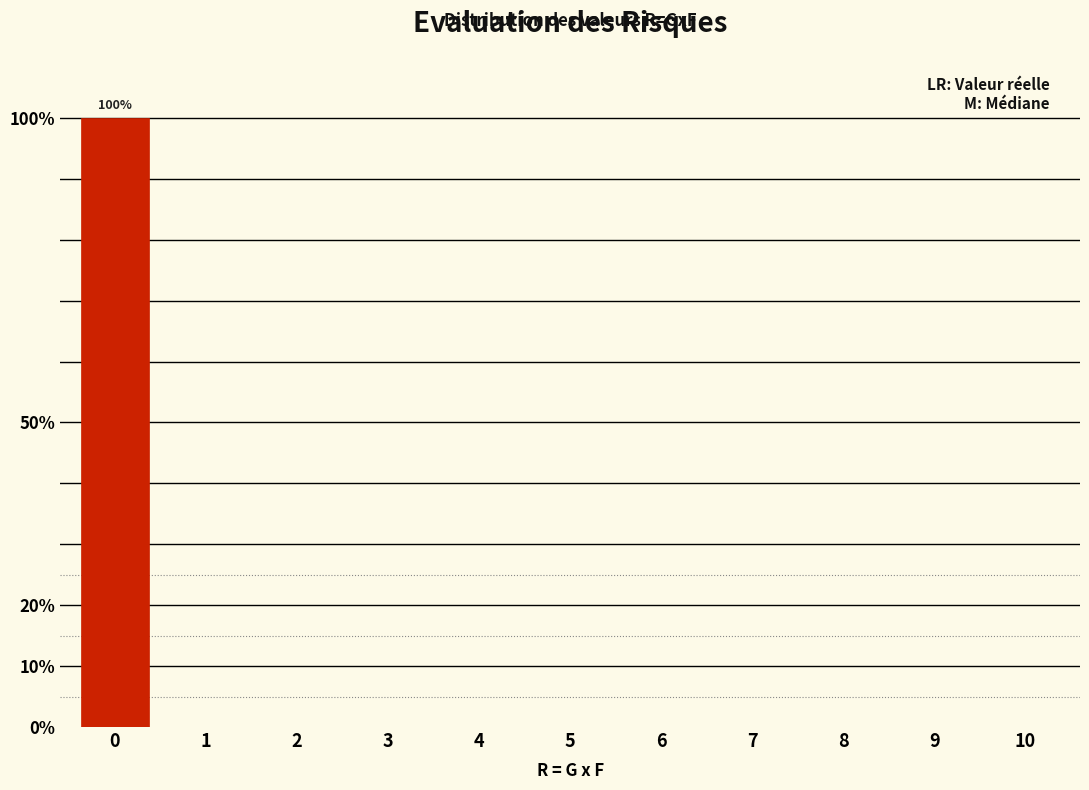

Reading left to right, extract all data points from this chart.

0=100	1=0	2=0	3=0	4=0	5=0	6=0	7=0	8=0	9=0	10=0